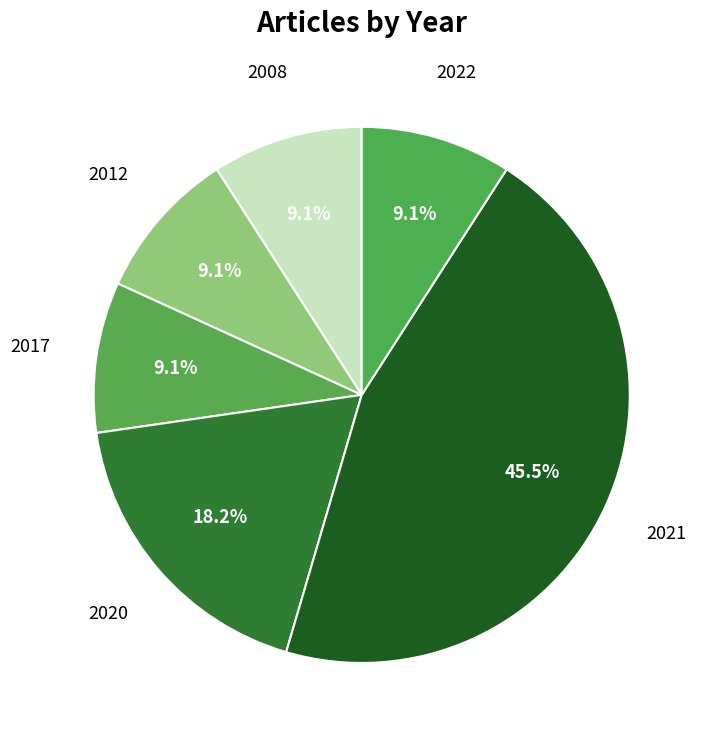

Do 2012 and 2022 together represent more than half of the pie?

No